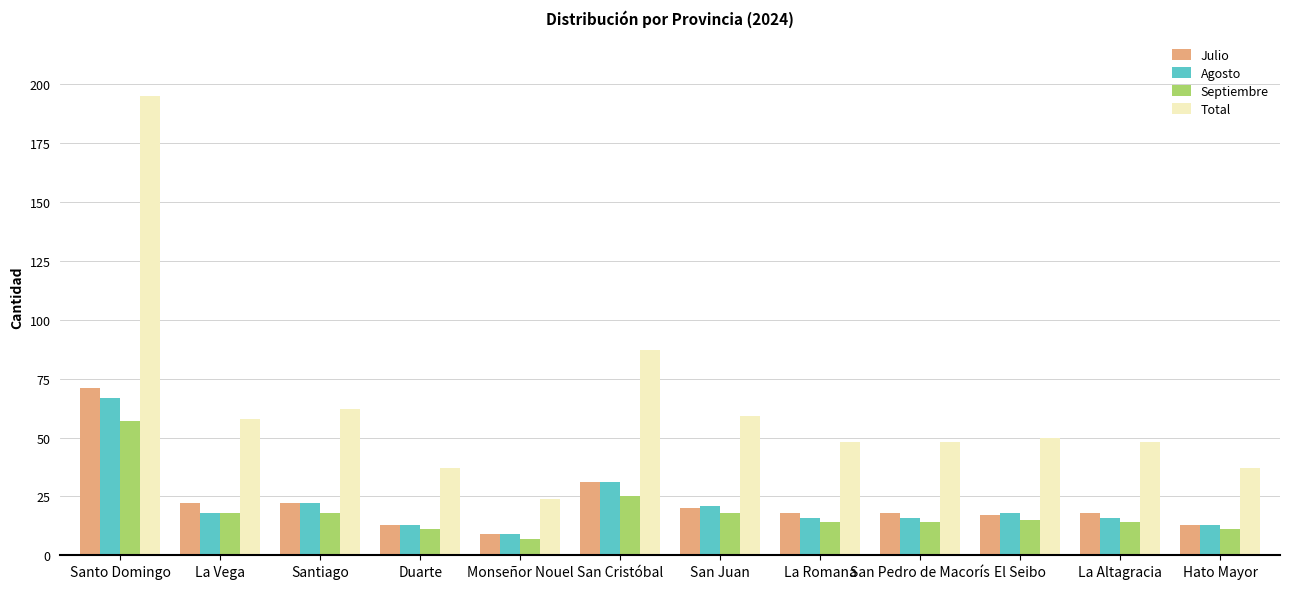

Count the number of data series in this chart.

4